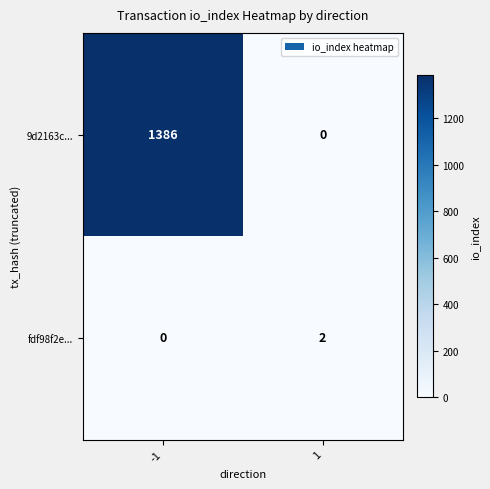

Reading left to right, what are all the values shown in this chart?

9d2163c...: -1=1386	1=0
fdf98f2e...: -1=0	1=2